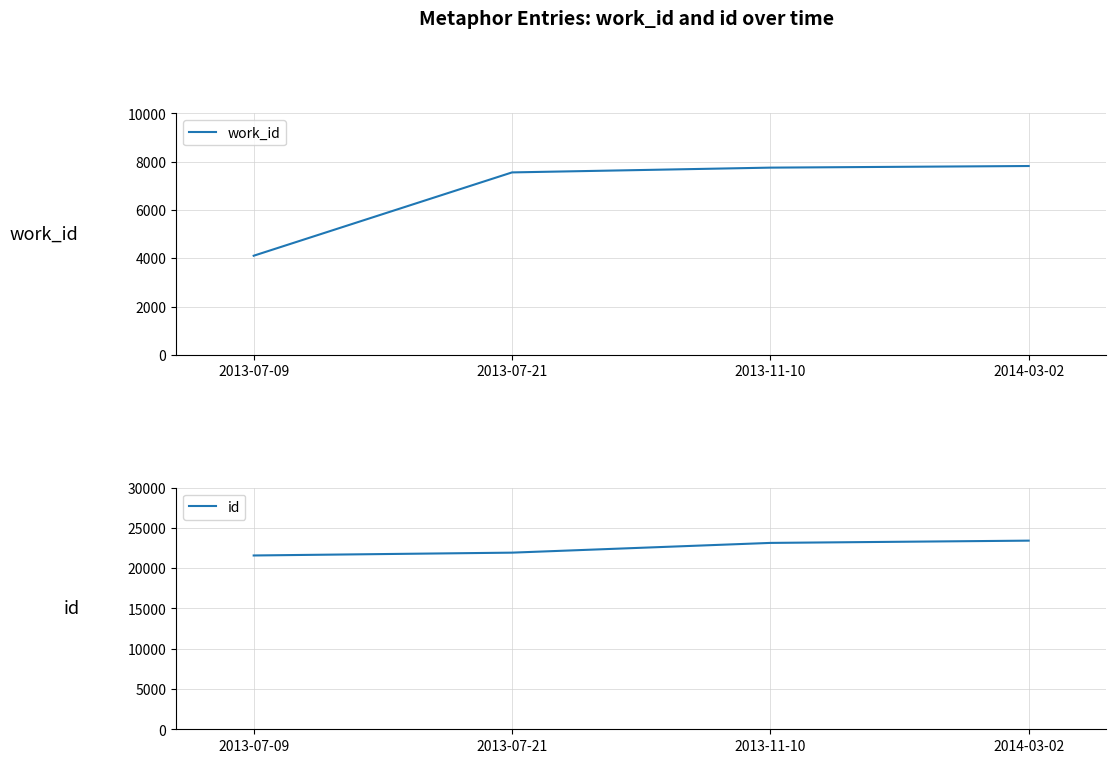

Reading left to right, transcribe all the data shown in this chart.

work_id: 4103	7552	7750	7817
id: 21584	21935	23145	23426